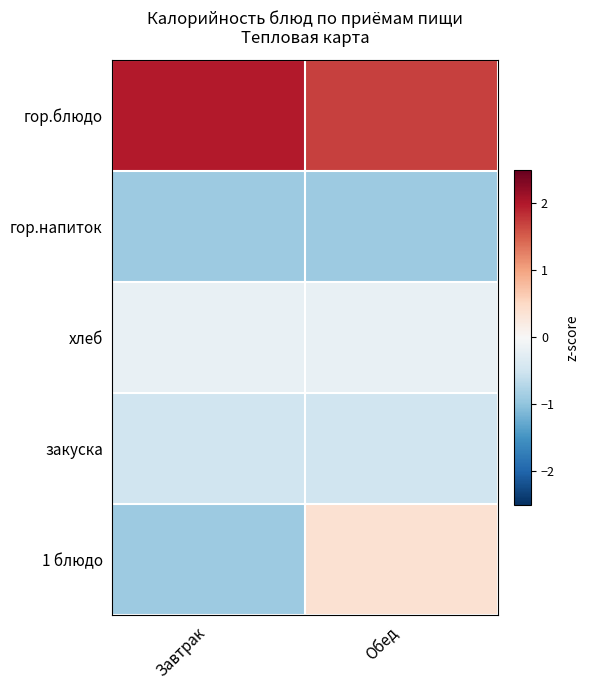

Reading left to right, transcribe all the data shown in this chart.

гор.блюдо: Завтрак=2.0	Обед=1.7
гор.напиток: Завтрак=-0.9	Обед=-0.9
хлеб: Завтрак=-0.2	Обед=-0.2
закуска: Завтрак=-0.5	Обед=-0.5
1 блюдо: Завтрак=-0.9	Обед=0.4